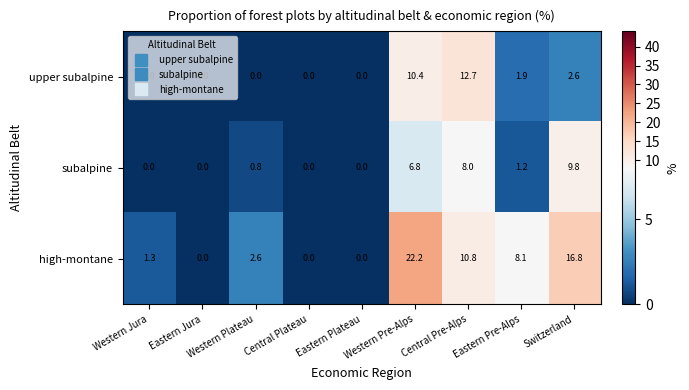

At which label does high-montane reach its peak?

Western Pre-Alps